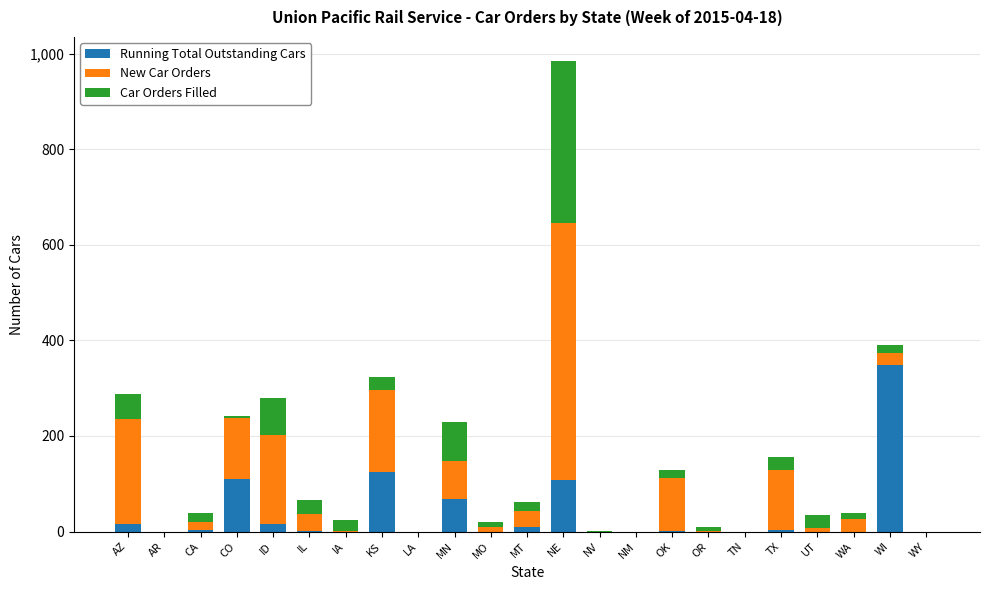

What is the sum of all Running Total Outstanding Cars values?

810